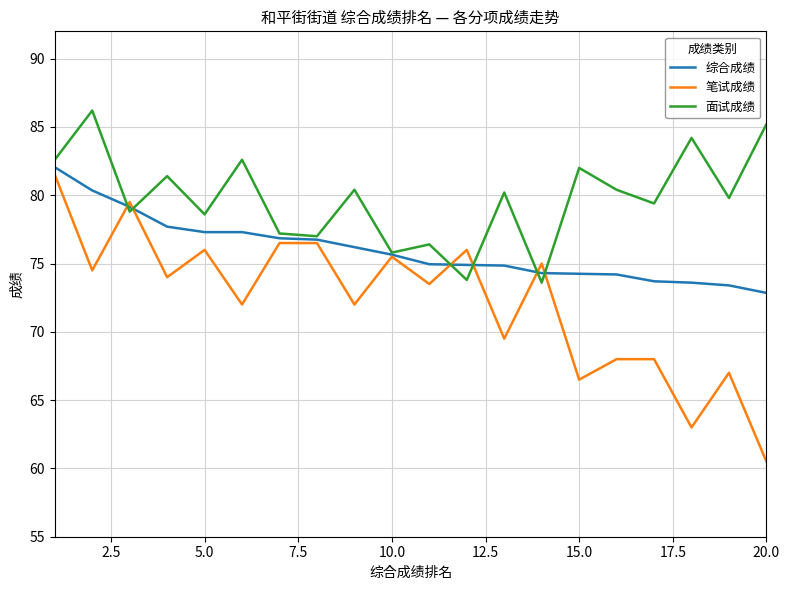

What are all the series names shown in the legend?

综合成绩, 笔试成绩, 面试成绩